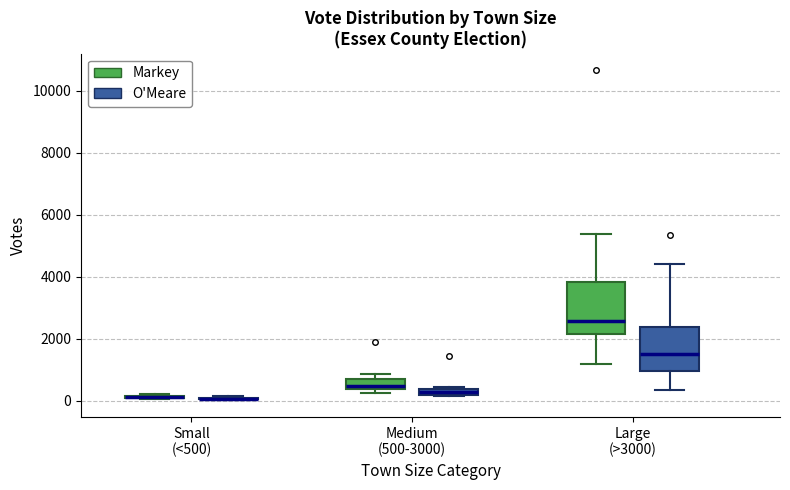

Where is the upper edge of the box for Small (<500) (Markey) on the y-axis? The values are not printed on the chart, so give them approximately, as read against the axis.

200